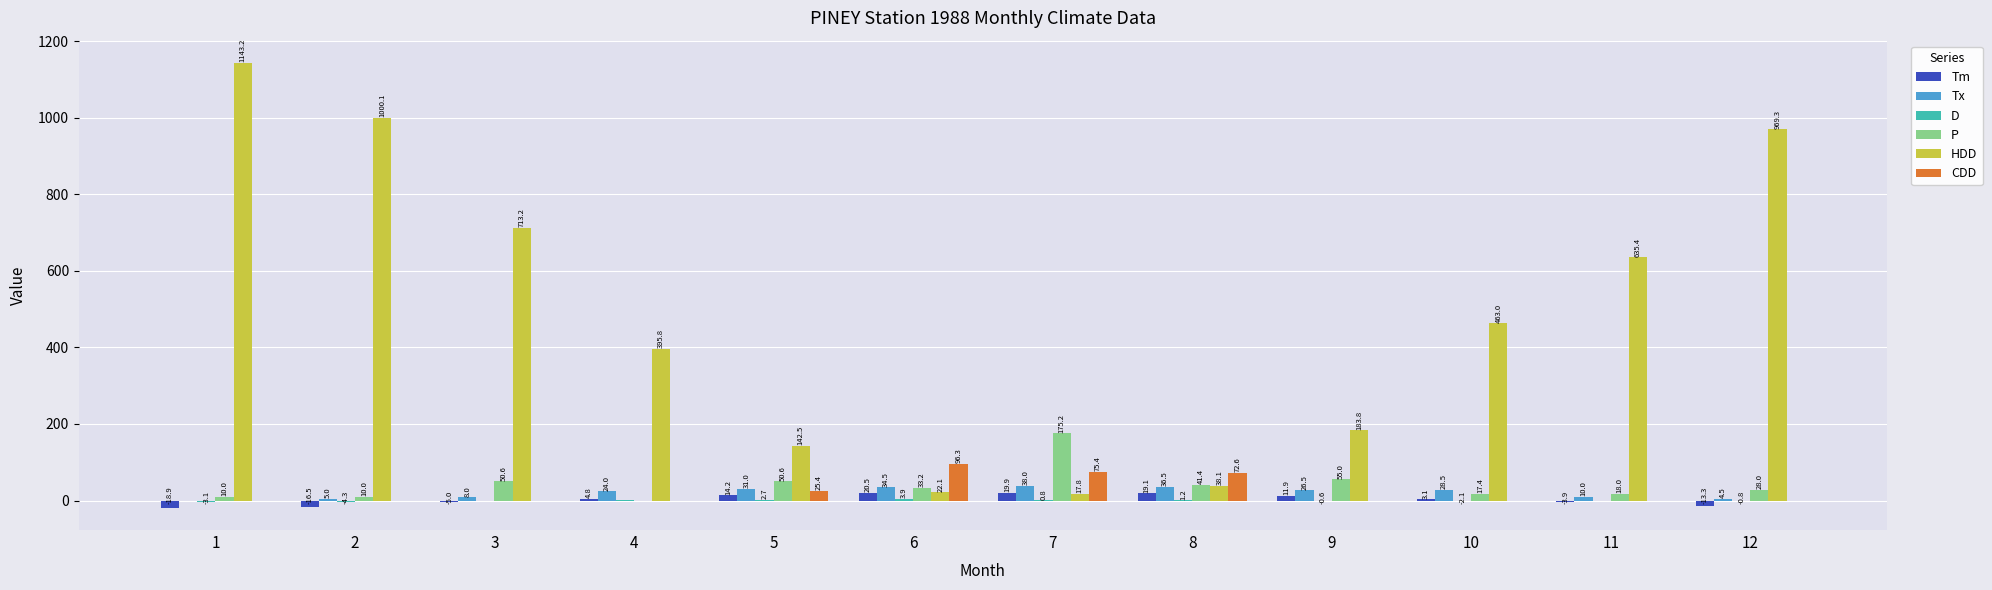

Where is Tm nearest to the value 0?

10